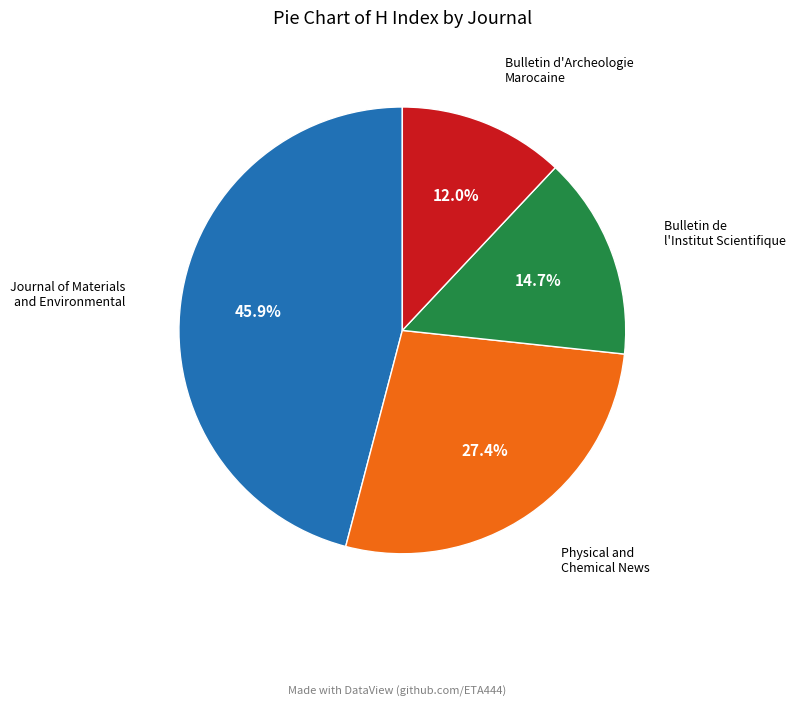

How many slices are in this pie chart?

4